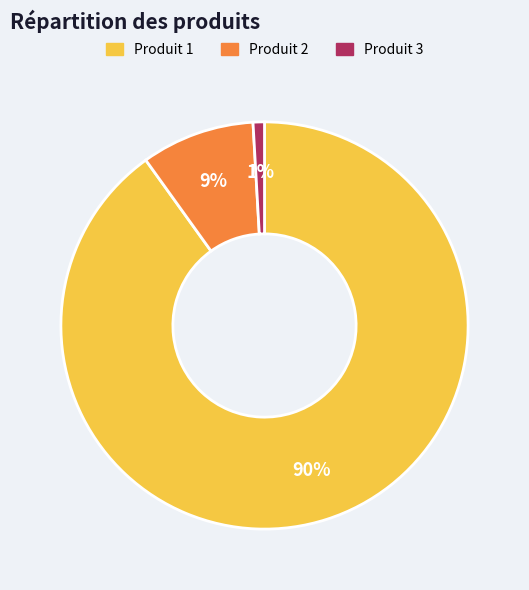

Is there any slice that represents more than half of the pie?

Yes